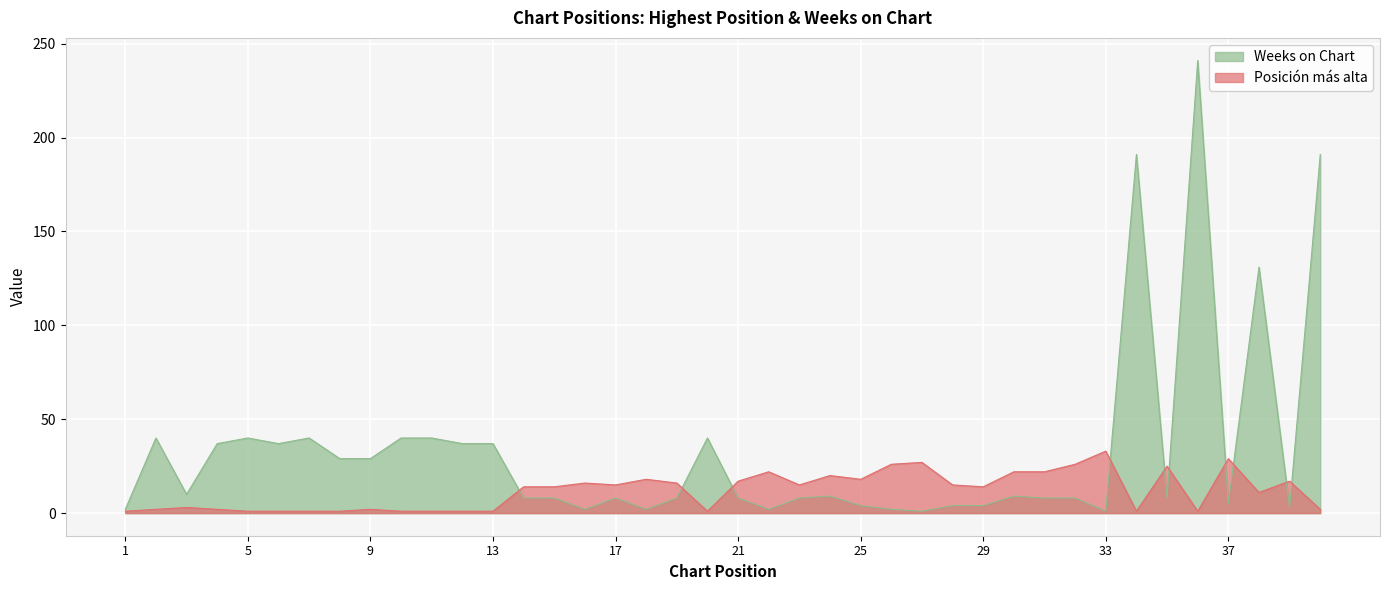

What is the difference between the maximum and second lowest values in the Weeks on Chart series?

240